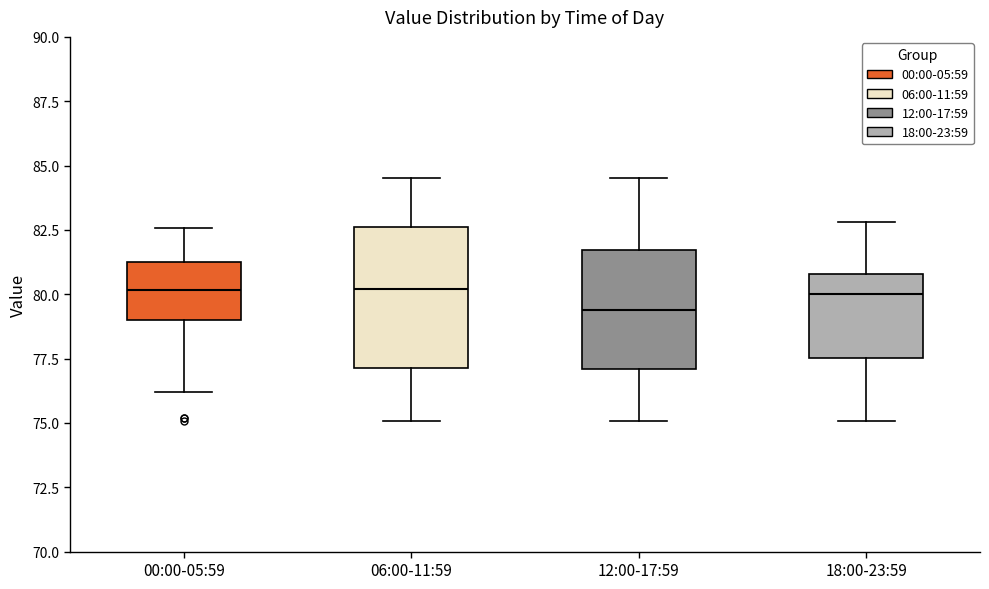

Reading left to right, read every box against the y-axis: the position of its median line, the range the box covers, and the ends of its whiskers. The values are not printed on the chart, so give them approximately, as read against the axis.

00:00-05:59: median 80.0, box 79.0 to 81.5, whiskers 76.0 to 82.5
06:00-11:59: median 80.0, box 77.0 to 82.5, whiskers 75.0 to 84.5
12:00-17:59: median 79.5, box 77.0 to 81.5, whiskers 75.0 to 84.5
18:00-23:59: median 80.0, box 77.5 to 81.0, whiskers 75.0 to 83.0